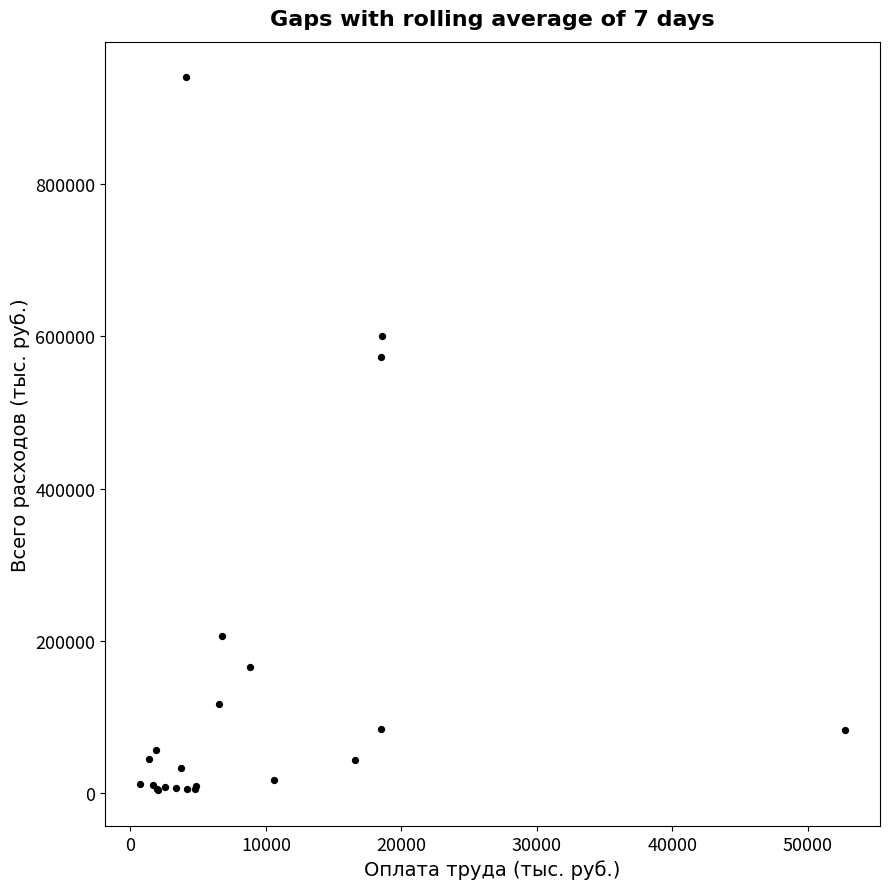

What Y value in the scatter plot is closest to 471940?

572328.7